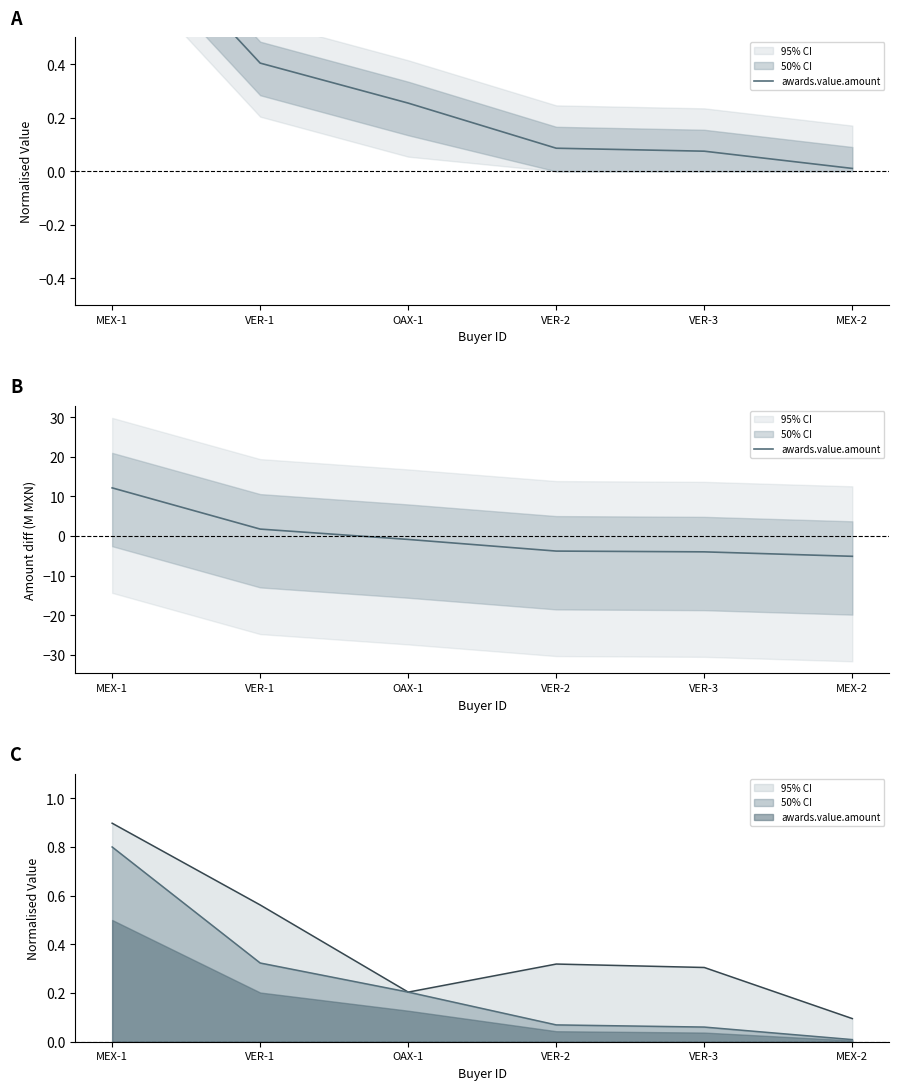

What is the label of the 6th point from the right?

MEX-1